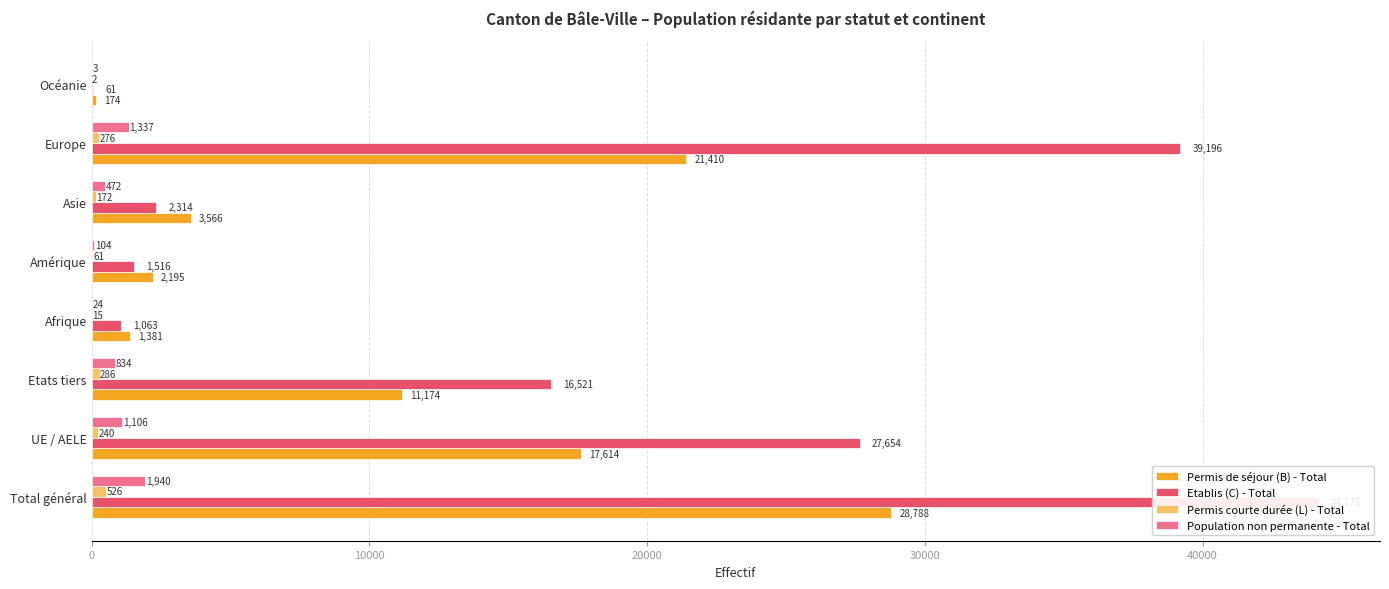

What is the minimum value for Population non permanente - Total?

3